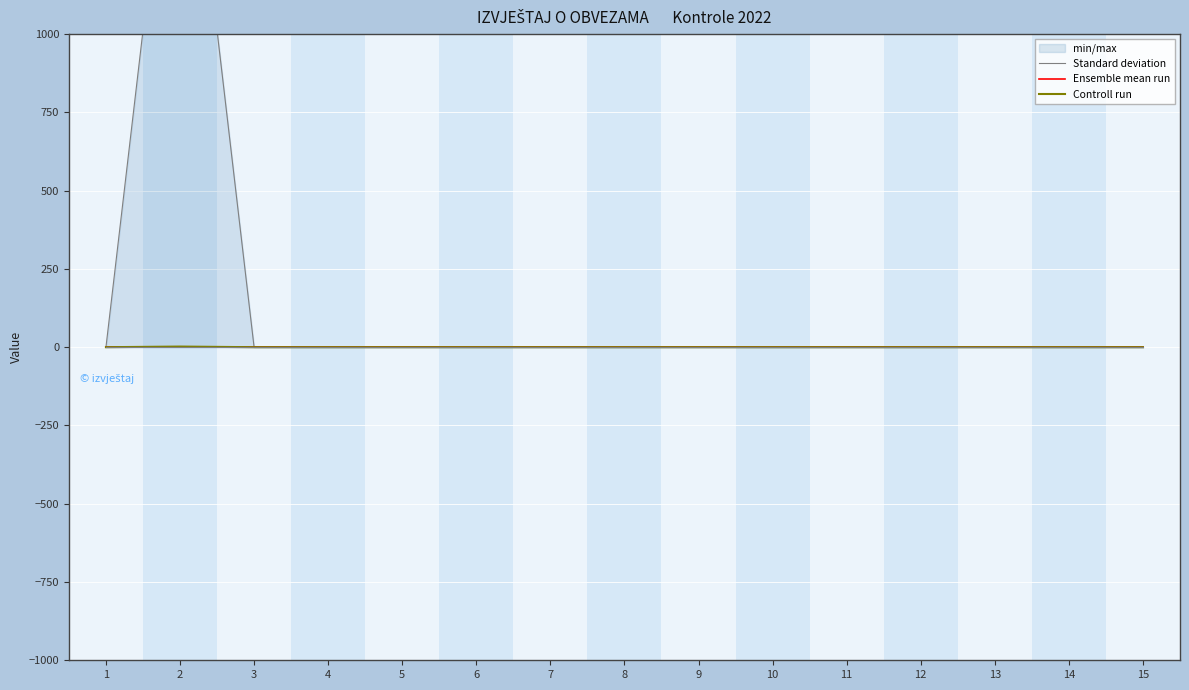

Reading left to right, extract all data points from this chart.

Standard deviation: 0	2022	0	0	0	0	0	0	0	0	0	0	0	0	0
Ensemble mean run: 0	0	0	0	0	0	0	0	0	0	0	0	0	0	0
Controll run: 0	2	0	0	0	0	0	0	0	0	0	0	0	0	0